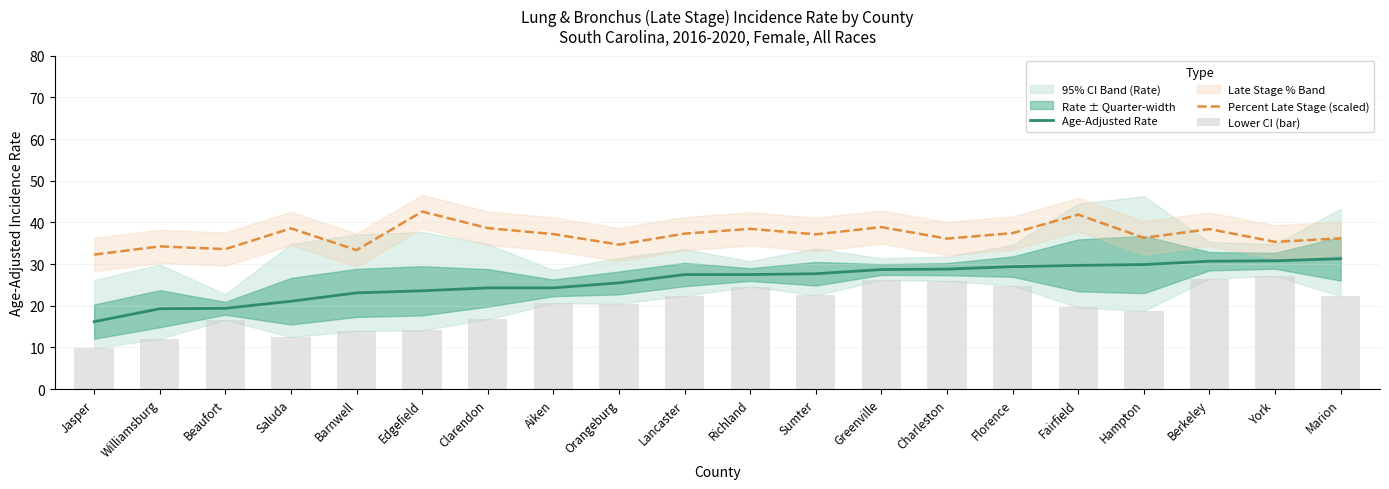

What is the label of the 4th bar from the right?

Hampton